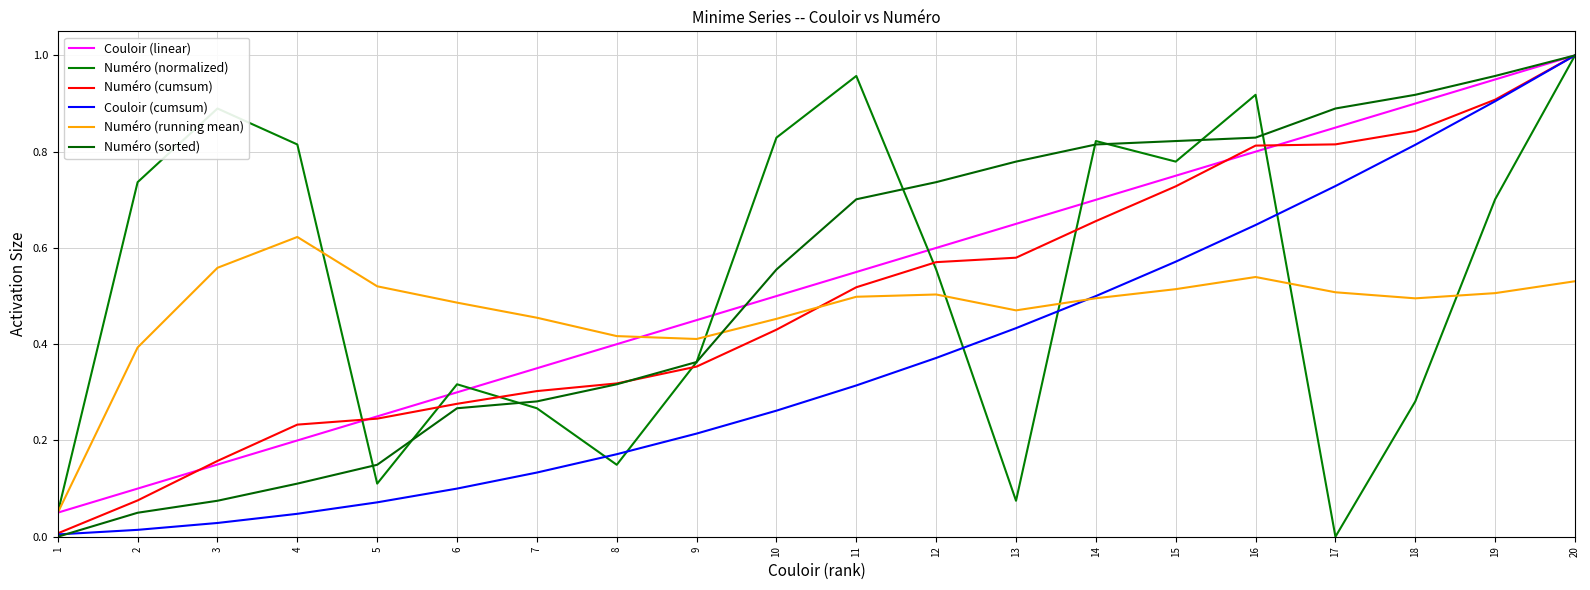

Does the chart display data point markers on the line(s)?

No